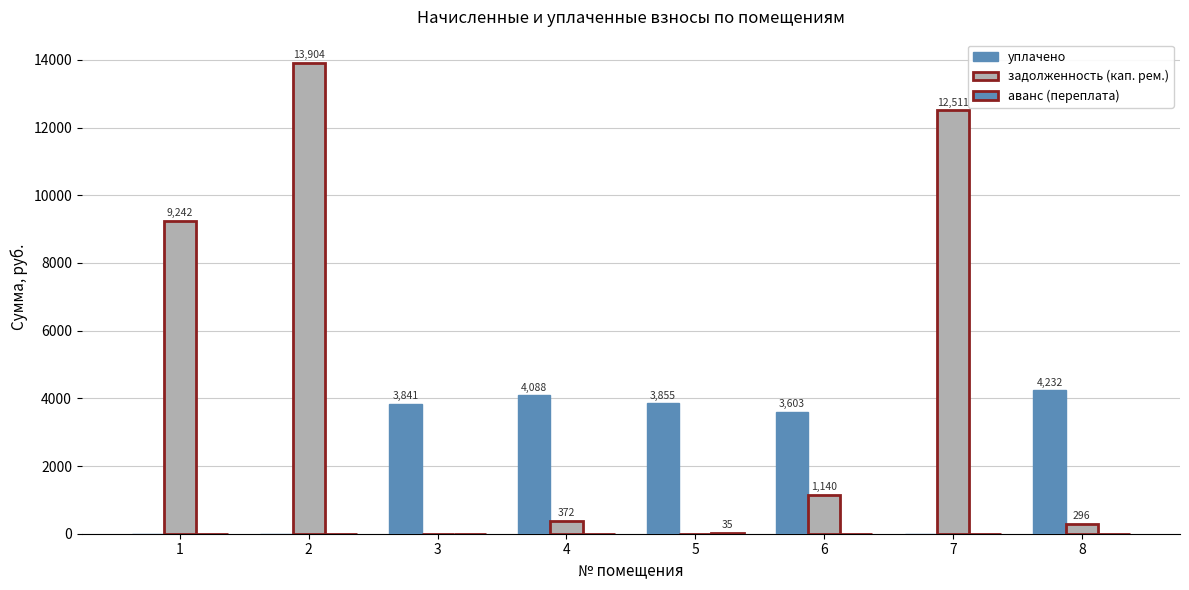

Rank the series at 7 from lowest to highest value.

уплачено, аванс (переплата), задолженность (кап. рем.)